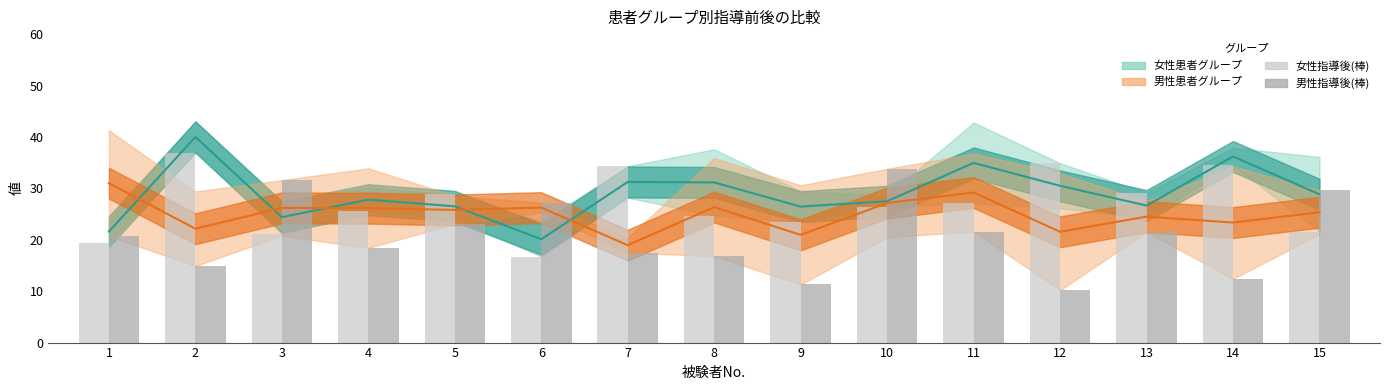

How many values in the 男性指導後 series are below 20?

7